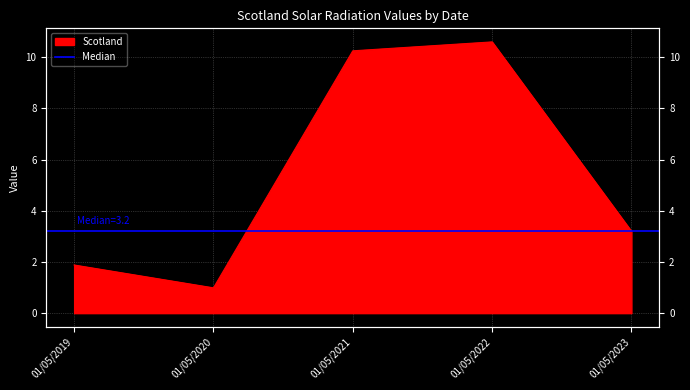

Which label corresponds to the largest value in the chart?

01/05/2022